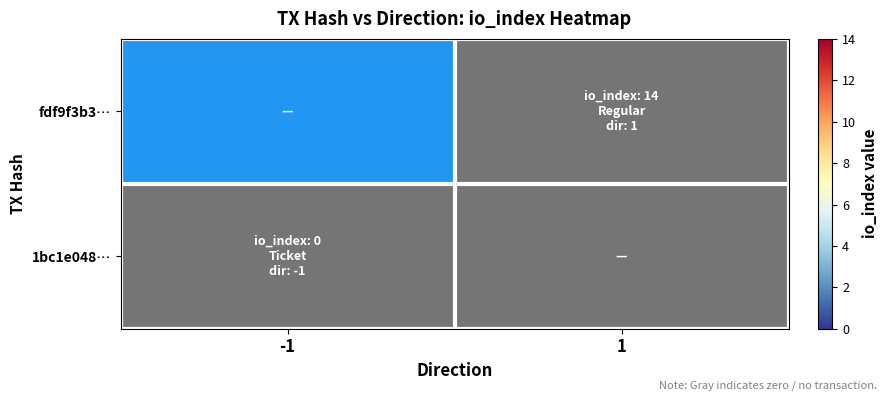

Which series has the largest range (max minus min)?

fdf9f3b3…